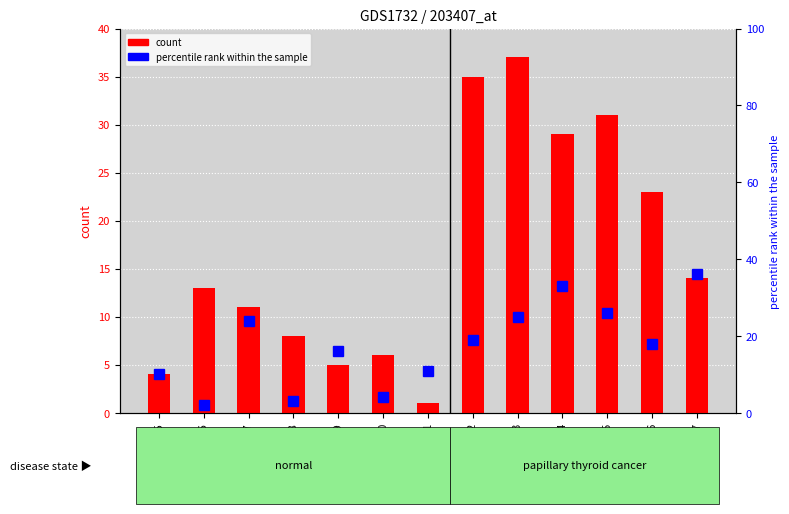

True or false: percentile rank within the sample has a value of 10 at GSM85215.

True